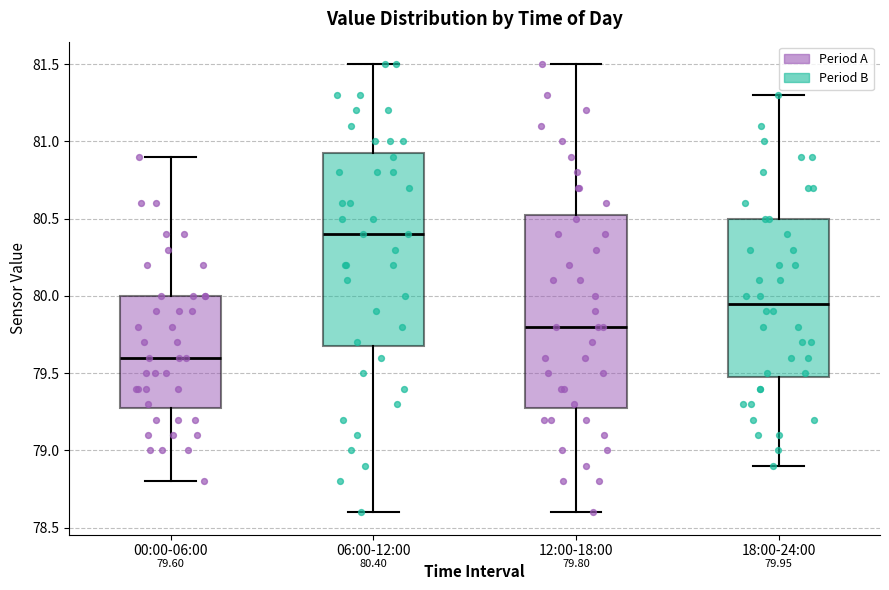

Which box's median line is the highest?

06:00-12:00